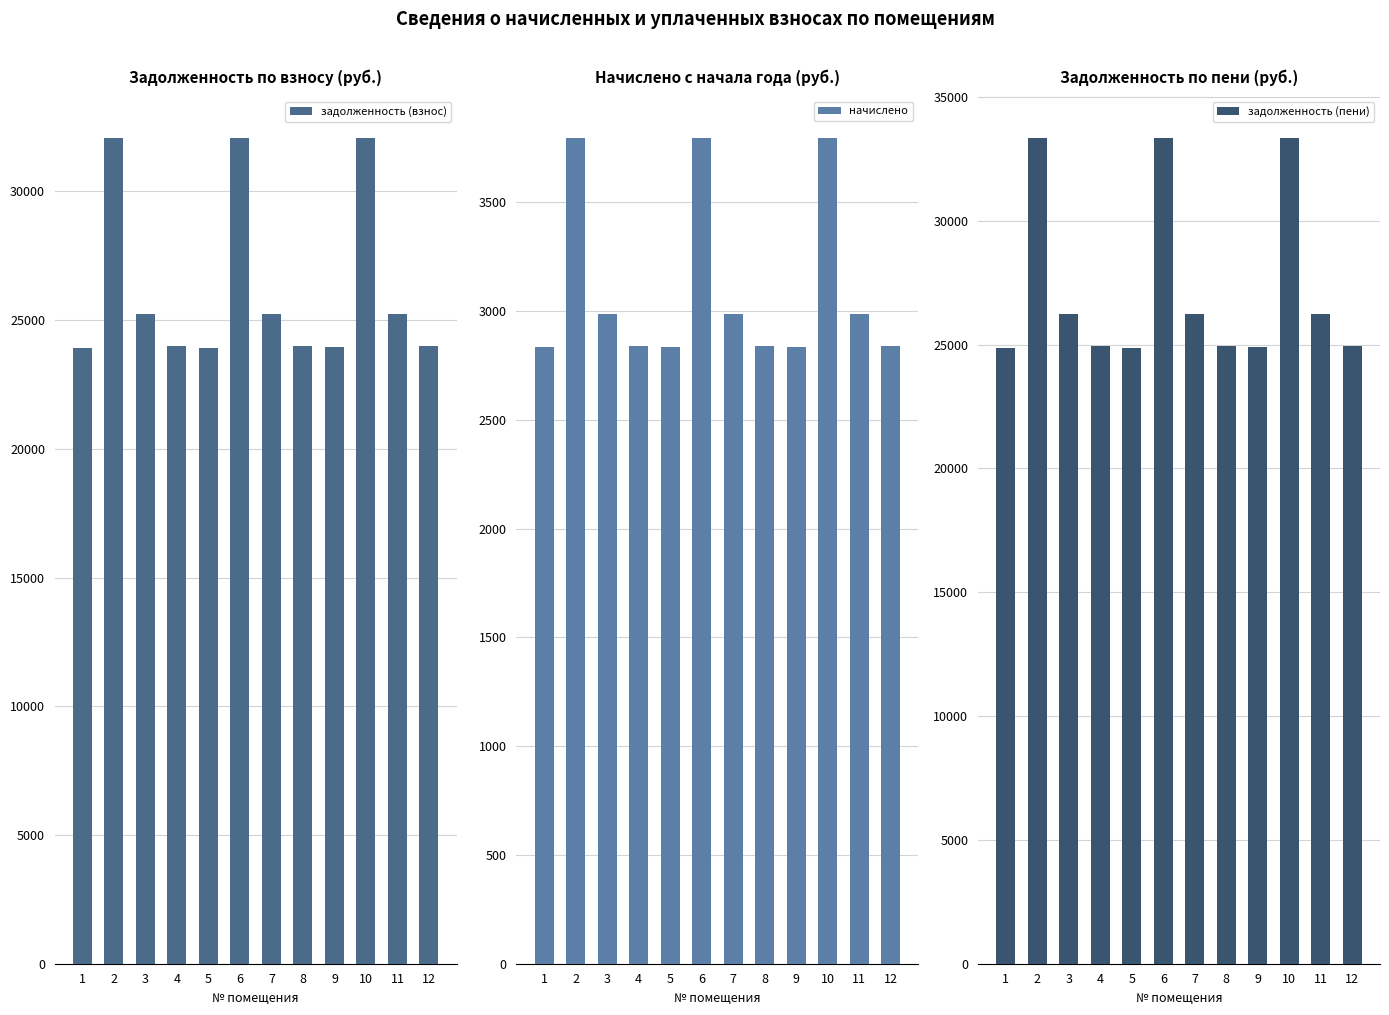

What is the sum of the начислено values at 2 and 3?

6786.0